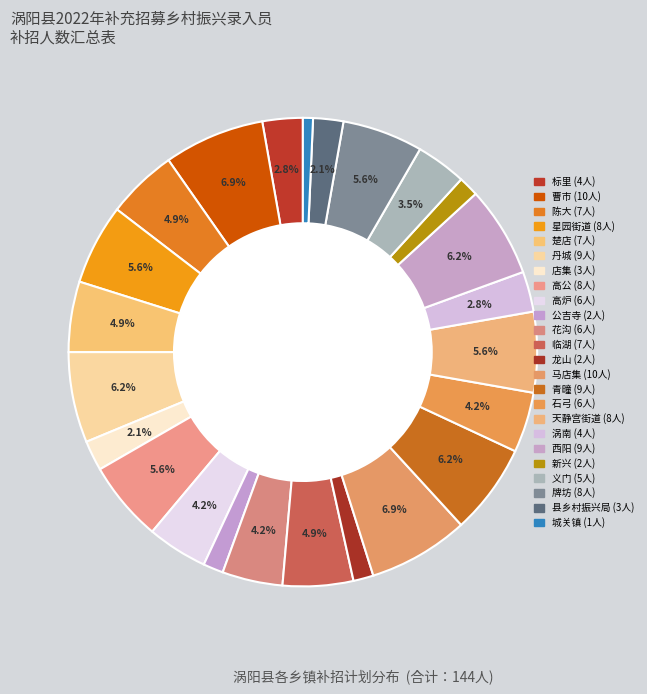

To the nearest percent, what percentage of the pie is 西阳?

6%